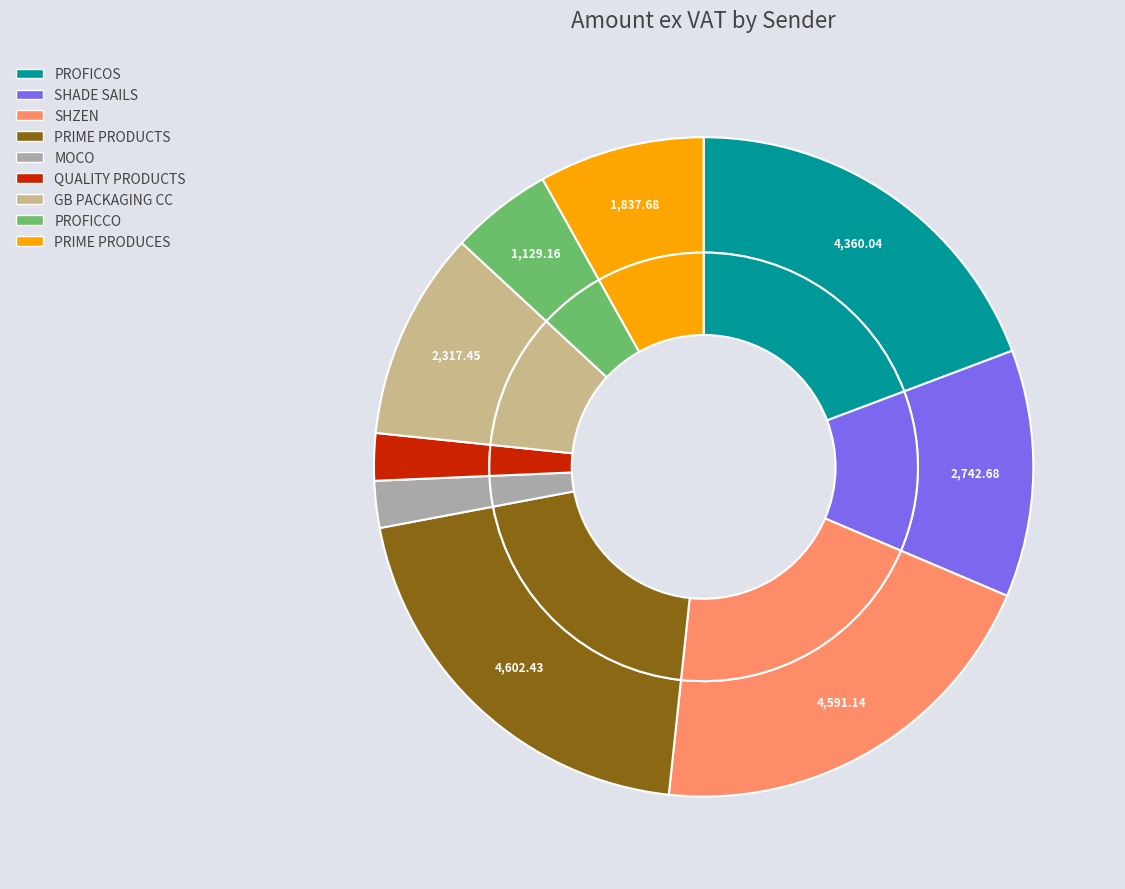

Which category has the biggest portion of the pie?

PRIME PRODUCTS